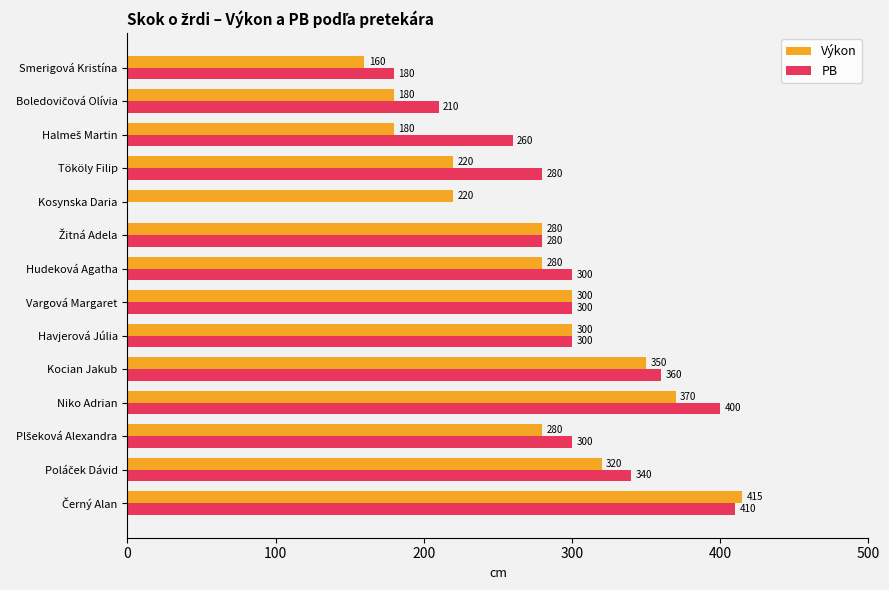

What is the average value of the Výkon series?

275